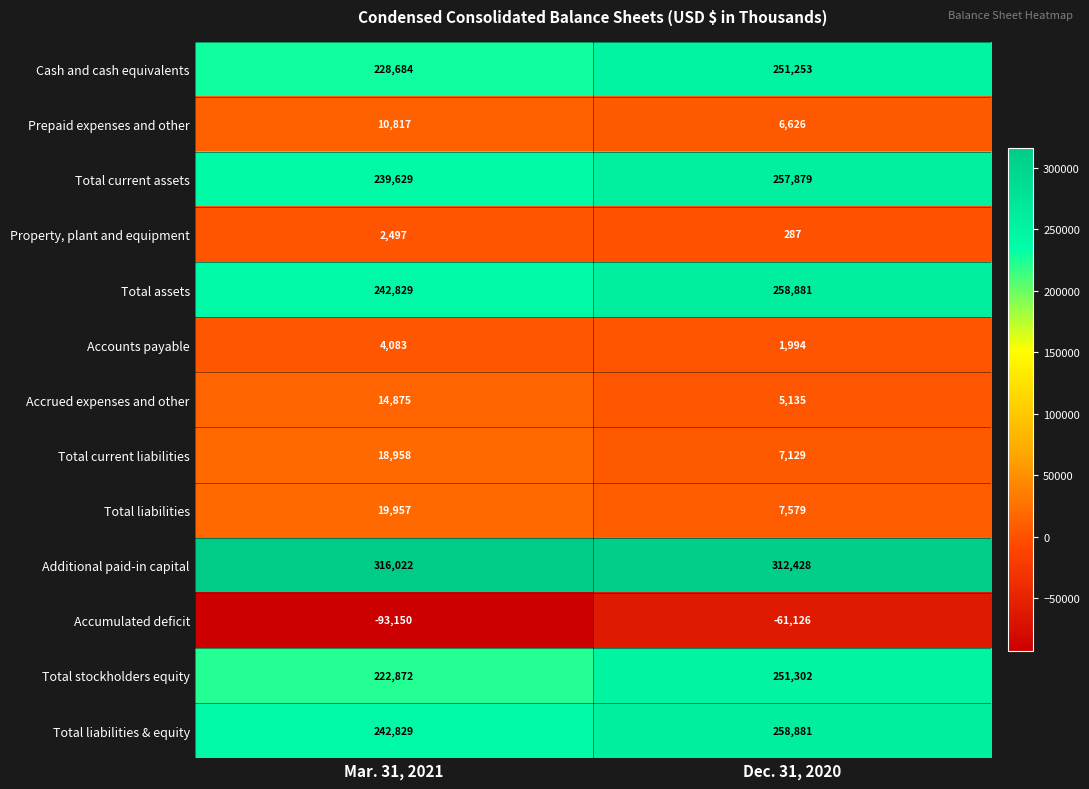

What is the approximate value of Total liabilities & equity at Mar. 31, 2021, to the nearest 50?

242850